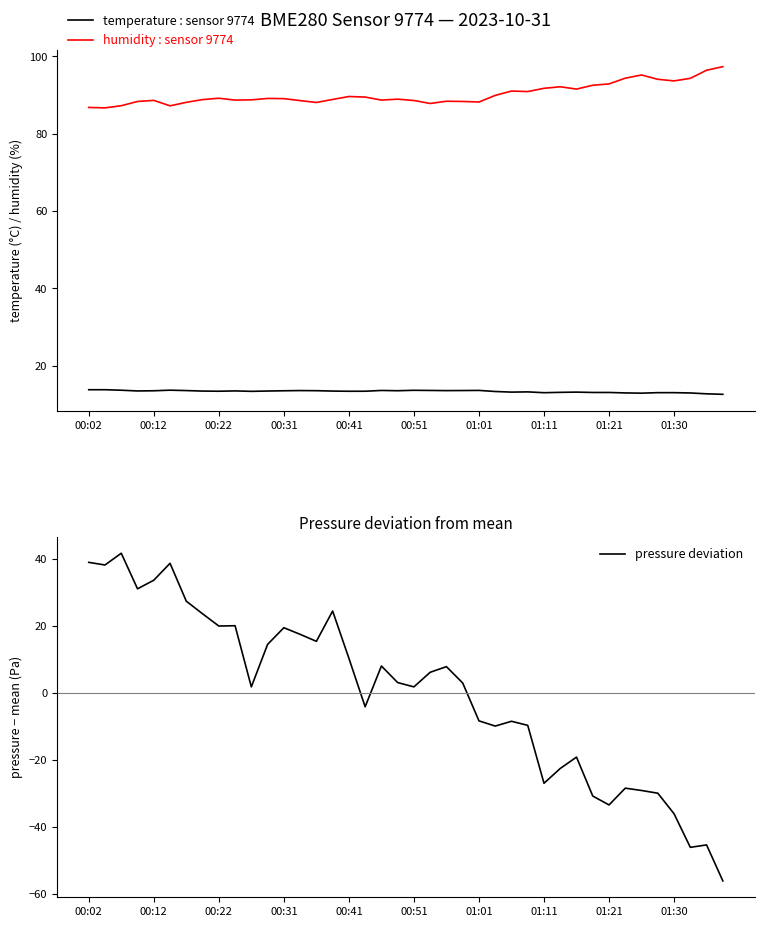

Is the value of temperature at 19 greater than the value of humidity at 30?

No